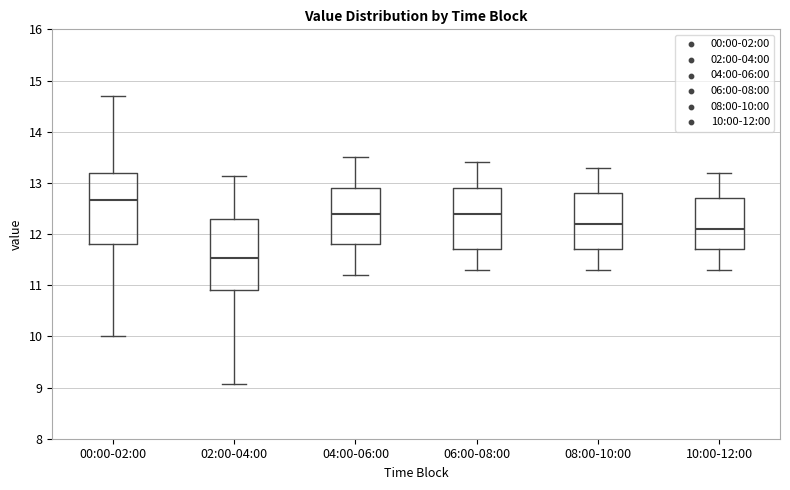

Reading left to right, transcribe this box plot: for each box, give where its median line is, the range the box spans, and where its two whiskers end, as read against the y-axis. The values are not printed on the chart, so give them approximately, as read against the axis.

00:00-02:00: median 12.7, box 11.8 to 13.2, whiskers 10.0 to 14.7
02:00-04:00: median 11.5, box 10.9 to 12.3, whiskers 9.1 to 13.1
04:00-06:00: median 12.4, box 11.8 to 12.9, whiskers 11.2 to 13.5
06:00-08:00: median 12.4, box 11.7 to 12.9, whiskers 11.3 to 13.4
08:00-10:00: median 12.2, box 11.7 to 12.8, whiskers 11.3 to 13.3
10:00-12:00: median 12.1, box 11.7 to 12.7, whiskers 11.3 to 13.2